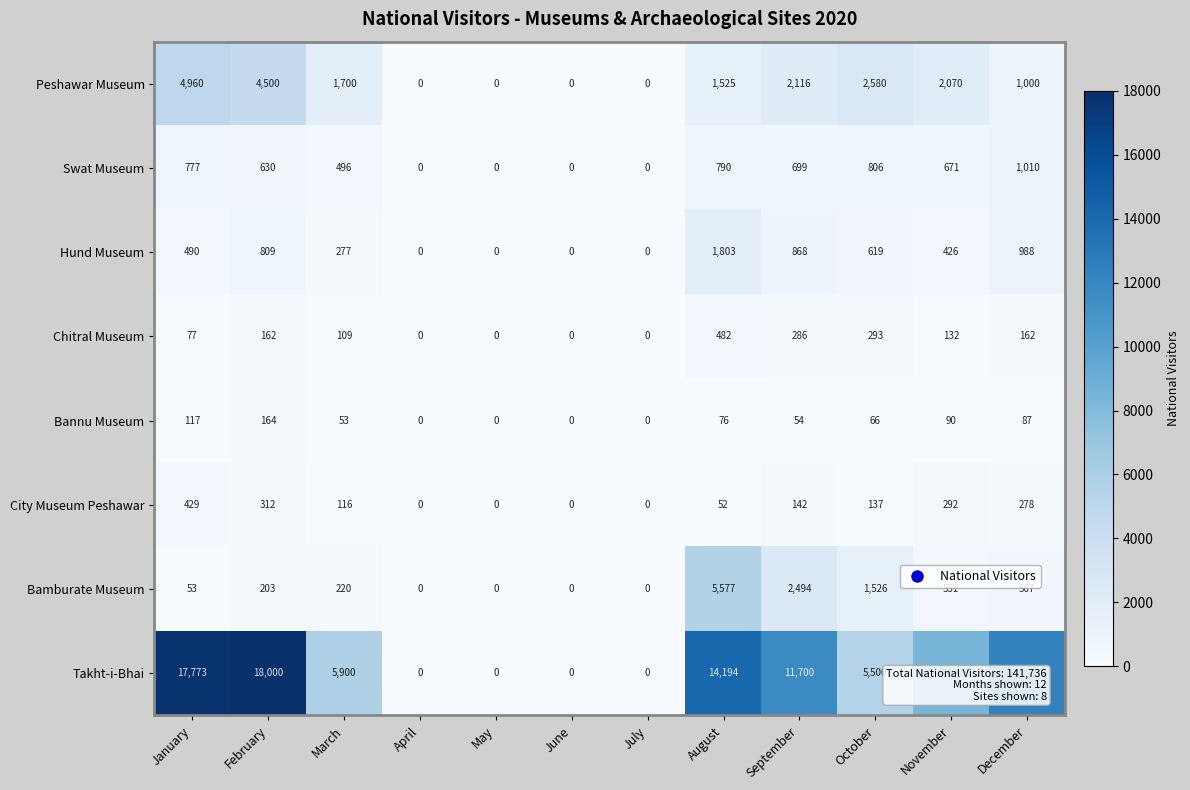

Rank the series by their maximum value, from highest to lowest.

Takht-i-Bhai, Bamburate Museum, Peshawar Museum, Hund Museum, Swat Museum, Chitral Museum, City Museum Peshawar, Bannu Museum